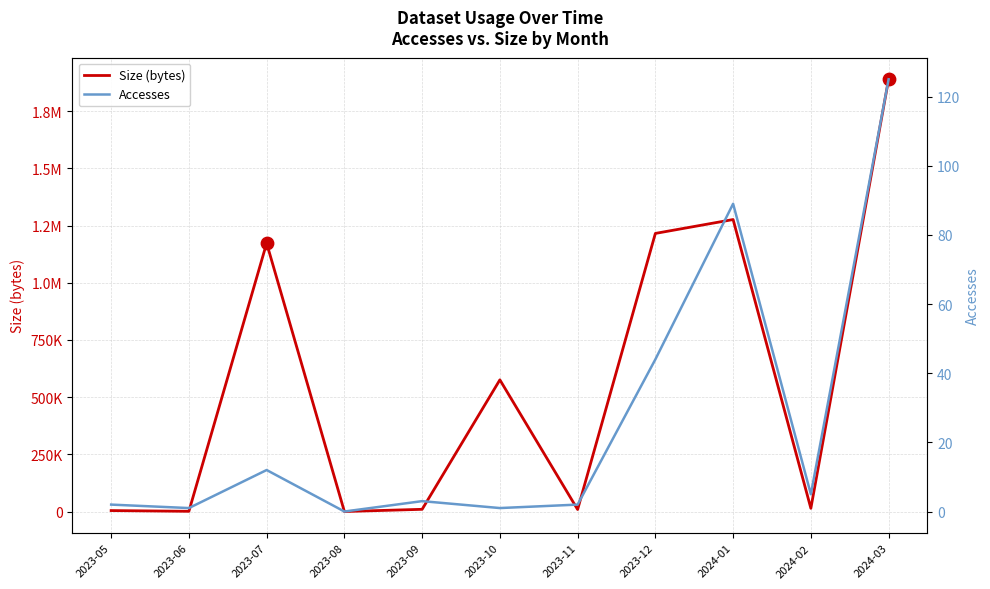

Is the value of Accesses at 2023-06 greater than the value of Size (bytes) at 2023-06?

No